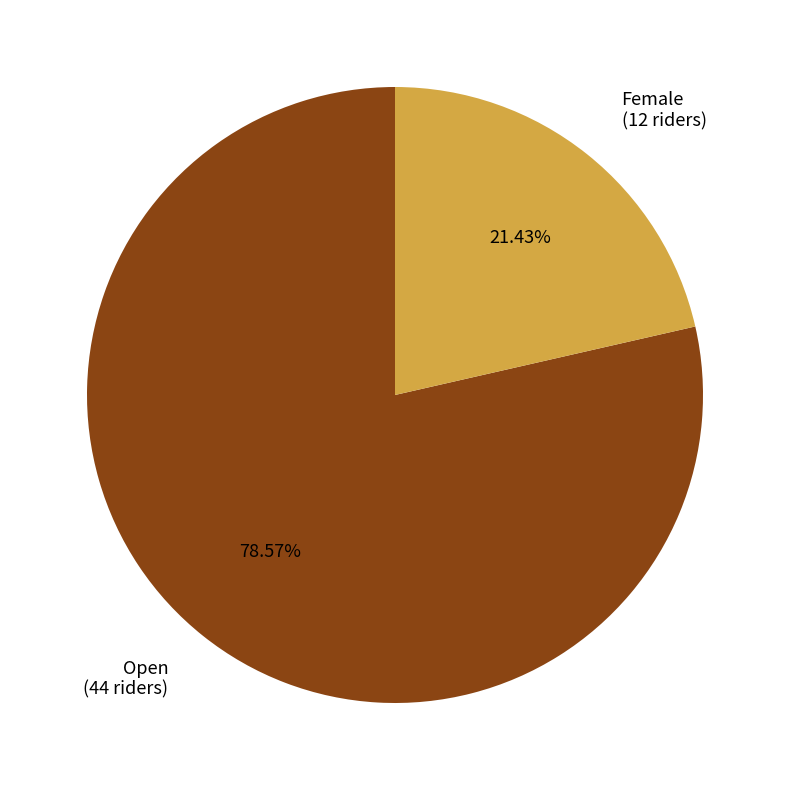

What percentage is the Open slice, to the nearest percent?

79%